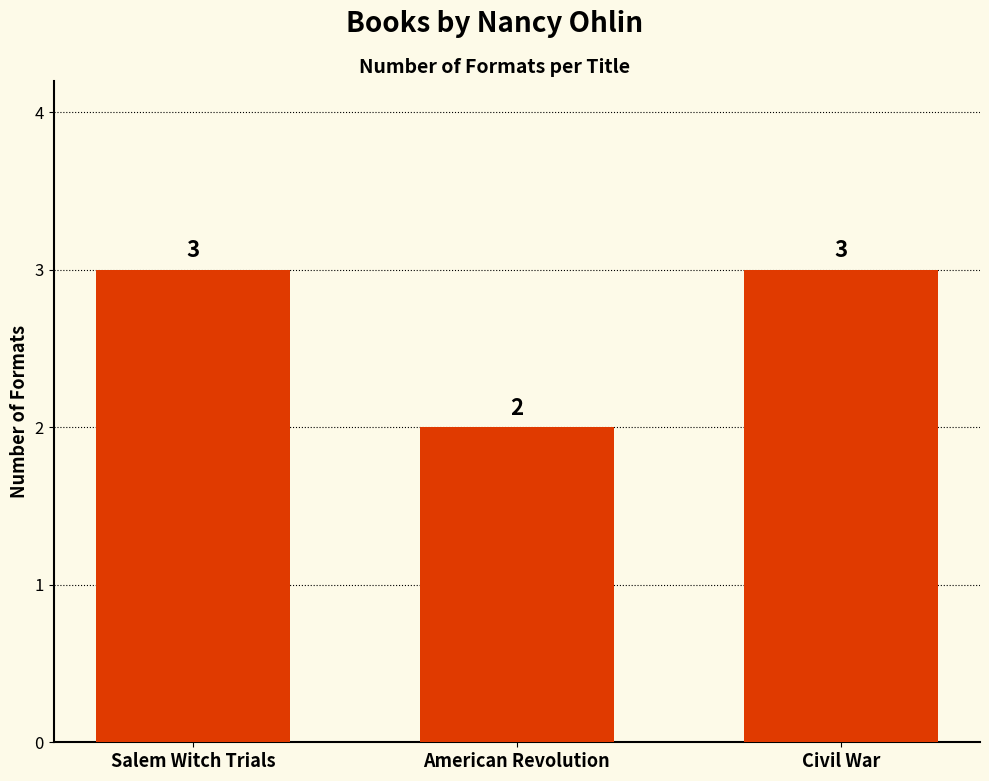

What is the label of the 2nd bar from the right?

American Revolution